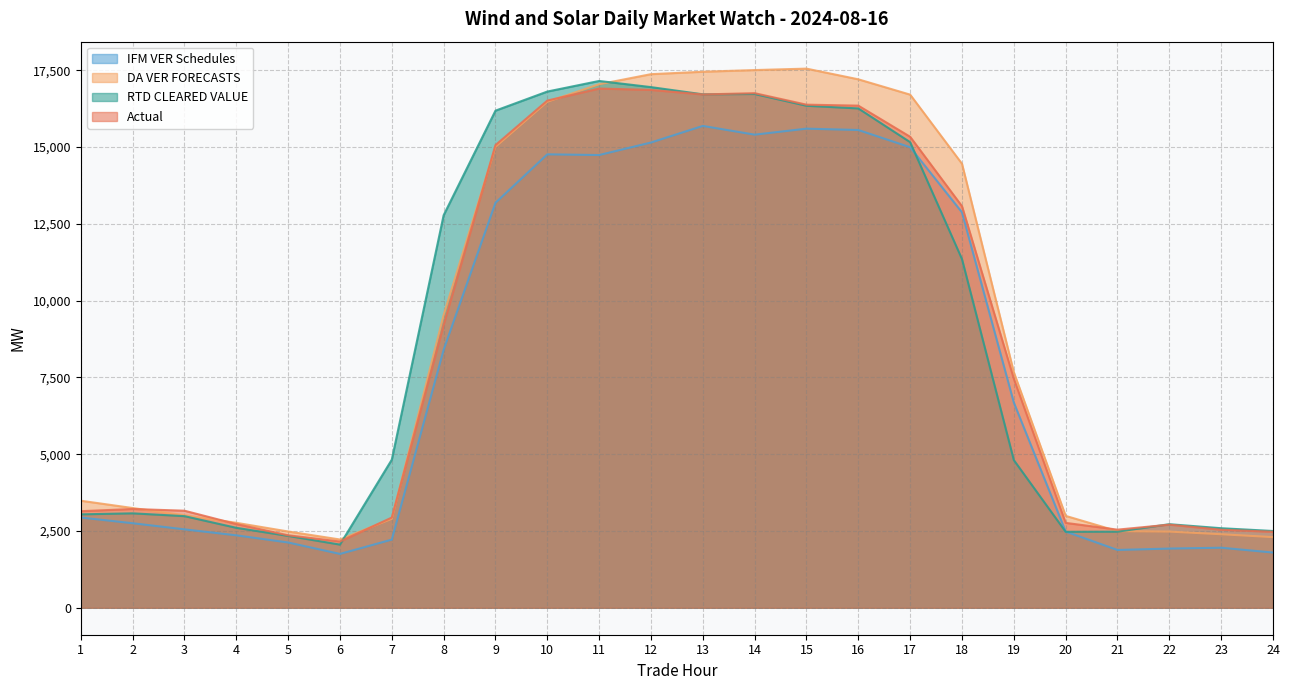

Reading left to right, extract all data points from this chart.

IFM VER Schedules: 1=2938.8	2=2753.2	3=2553.6	4=2359.2	5=2125.7	6=1753.5	7=2219.5	8=8401.3	9=13187.6	10=14765.3	11=14742.2	12=15150.0	13=15690.5	14=15405.8	15=15601.4	16=15557.4	17=14996.1	18=12876.2	19=6682.0	20=2481.7	21=1882.2	22=1927.5	23=1955.5	24=1798.2
DA VER FORECASTS: 1=3485.9	2=3247.8	3=3014.6	4=2766.8	5=2484.0	6=2223.6	7=2896.3	8=9532.7	9=15010.0	10=16476.6	11=17047.1	12=17375.7	13=17454.7	14=17509.2	15=17556.1	16=17208.0	17=16709.1	18=14458.3	19=7669.3	20=2992.4	21=2495.7	22=2481.1	23=2394.6	24=2300.7
RTD CLEARED VALUE: 1=3041.8	2=3074.9	3=2983.4	4=2603.3	5=2339.6	6=2056.8	7=4822.8	8=12782.2	9=16187.5	10=16809.5	11=17154.1	12=16954.2	13=16719.6	14=16729.3	15=16346.9	16=16259.8	17=15160.8	18=11353.2	19=4808.9	20=2473.5	21=2478.0	22=2721.2	23=2590.6	24=2499.9
Actual: 1=3145.0	2=3216.1	3=3160.7	4=2725.3	5=2360.9	6=2157.0	7=2937.6	8=9214.0	9=15065.6	10=16515.7	11=16907.5	12=16863.8	13=16715.3	14=16756.9	15=16382.5	16=16351.0	17=15337.0	18=13076.2	19=7457.8	20=2764.3	21=2544.0	22=2706.3	23=2541.6	24=2473.8